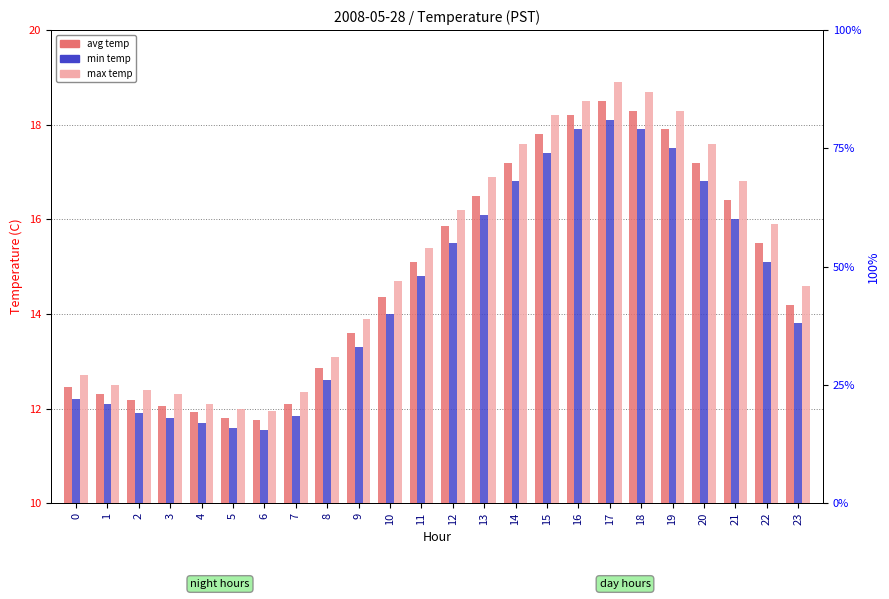

Is it true that min_temp equals 17.4 at 15?

True